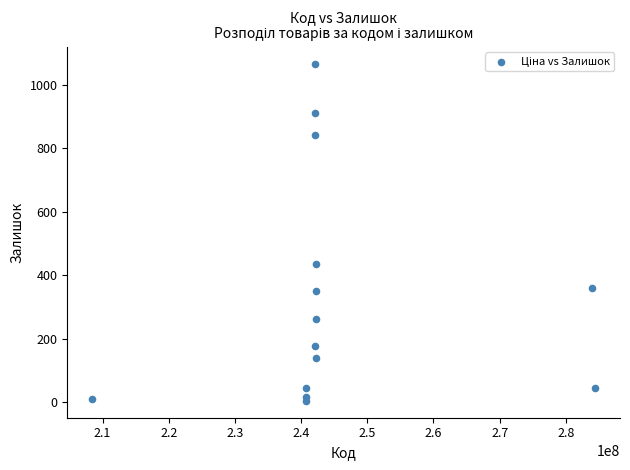

What Y value in the scatter plot is closest to 535?

436